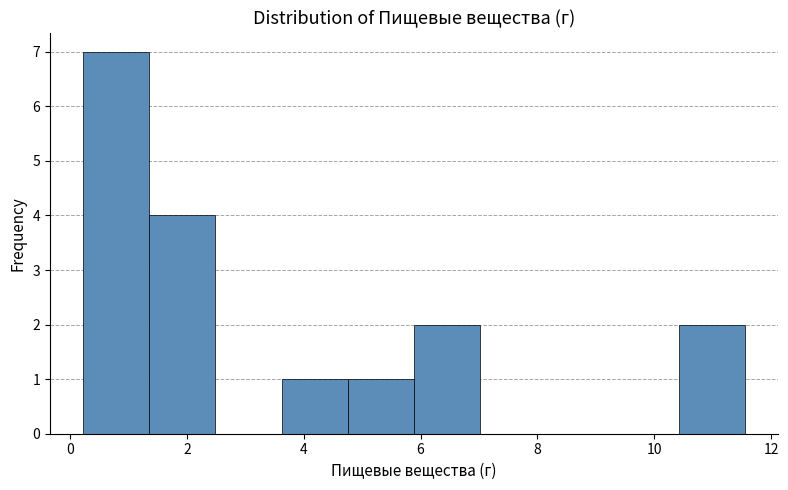

Which range on the x-axis has the tallest bar?

0.2 to 1.4